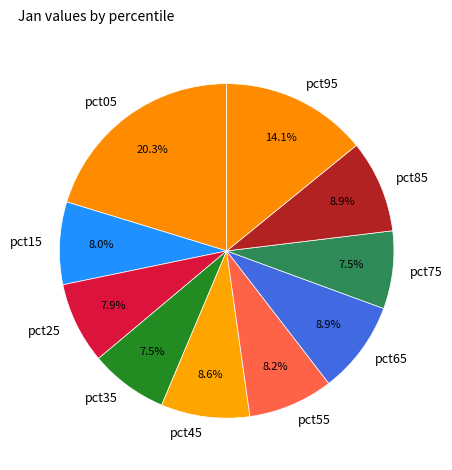

Which has a higher value, pct75 or pct95?

pct95